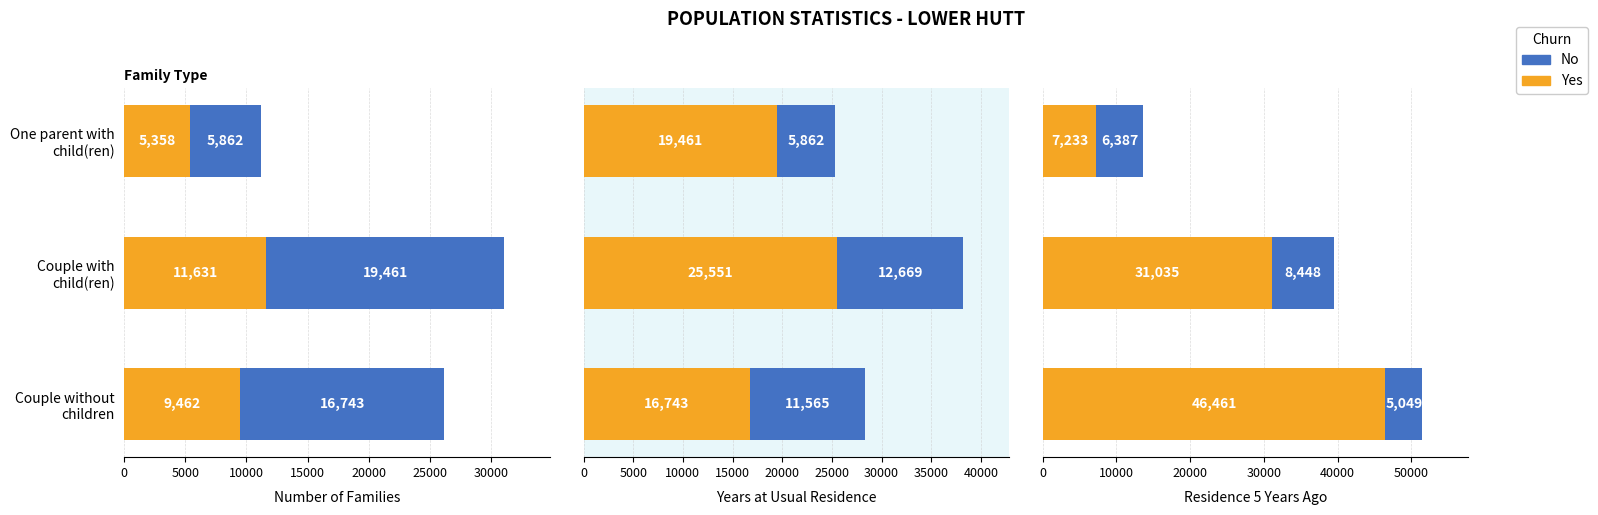

Between Couple with child(ren) and One parent with child(ren), which series saw the biggest shift?

Yes